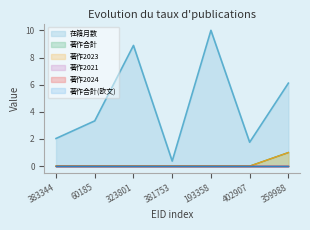

How many values in the 在籍月数 series are below 3?

3